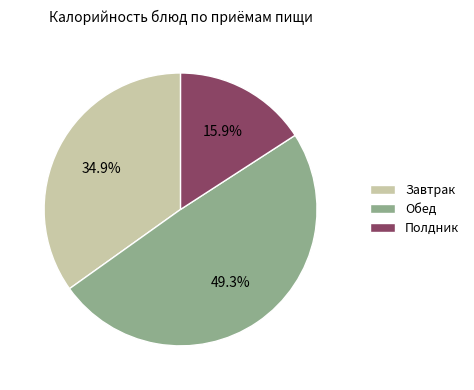

How many segments does this pie chart have?

3